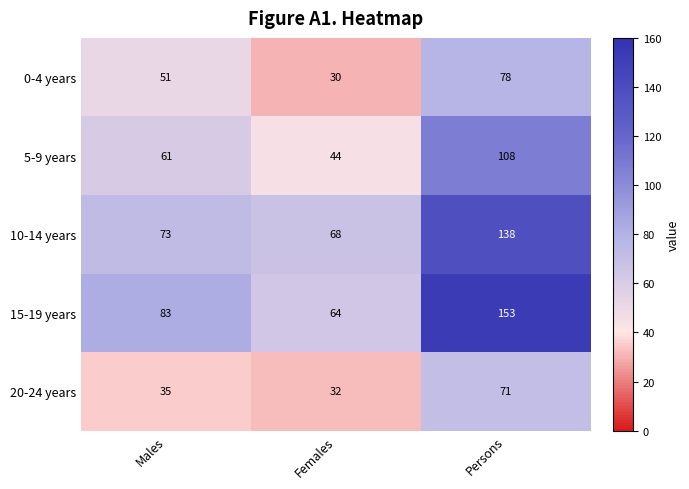

What is the minimum value shown in the chart?

30